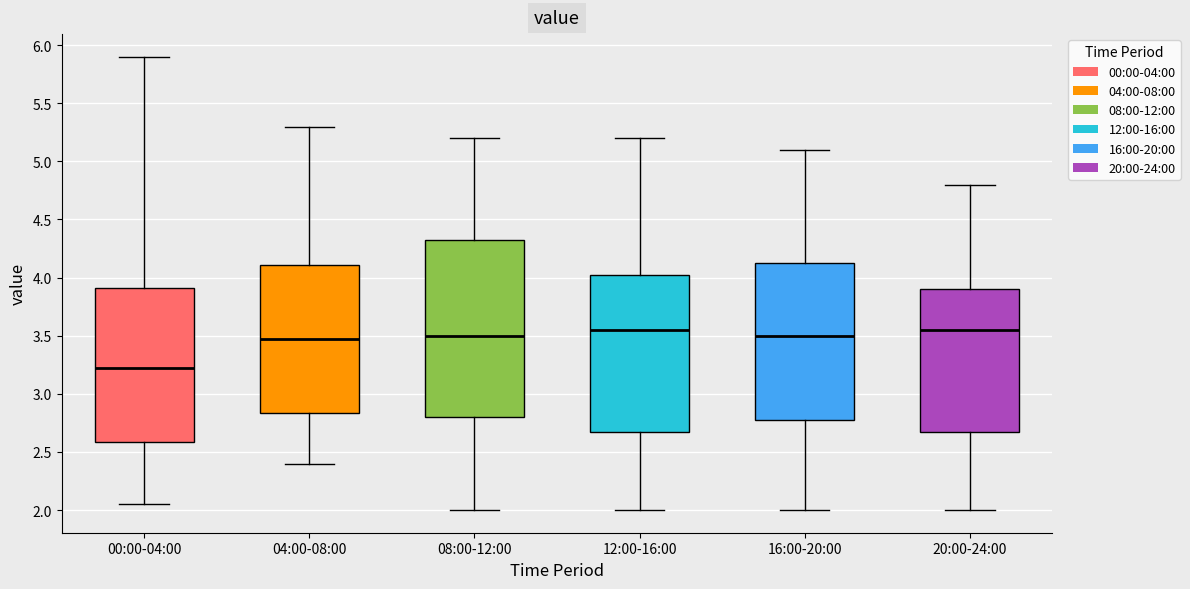

Reading left to right, transcribe this box plot: for each box, give where its median line is, the range the box spans, and where its two whiskers end, as read against the y-axis. The values are not printed on the chart, so give them approximately, as read against the axis.

00:00-04:00: median 3.20, box 2.60 to 3.90, whiskers 2.05 to 5.90
04:00-08:00: median 3.50, box 2.85 to 4.10, whiskers 2.40 to 5.30
08:00-12:00: median 3.50, box 2.80 to 4.35, whiskers 2.00 to 5.20
12:00-16:00: median 3.55, box 2.70 to 4.05, whiskers 2.00 to 5.20
16:00-20:00: median 3.50, box 2.80 to 4.15, whiskers 2.00 to 5.10
20:00-24:00: median 3.55, box 2.70 to 3.90, whiskers 2.00 to 4.80